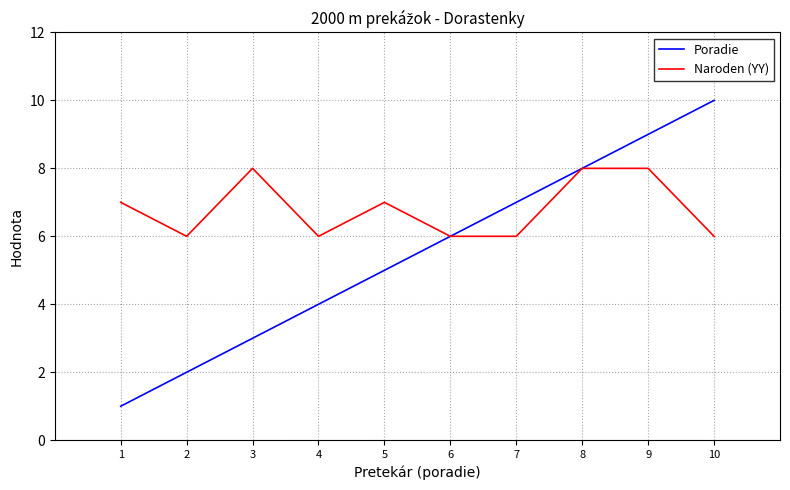

What is the sum of the Naroden (YY) values at 4 and 1?

13